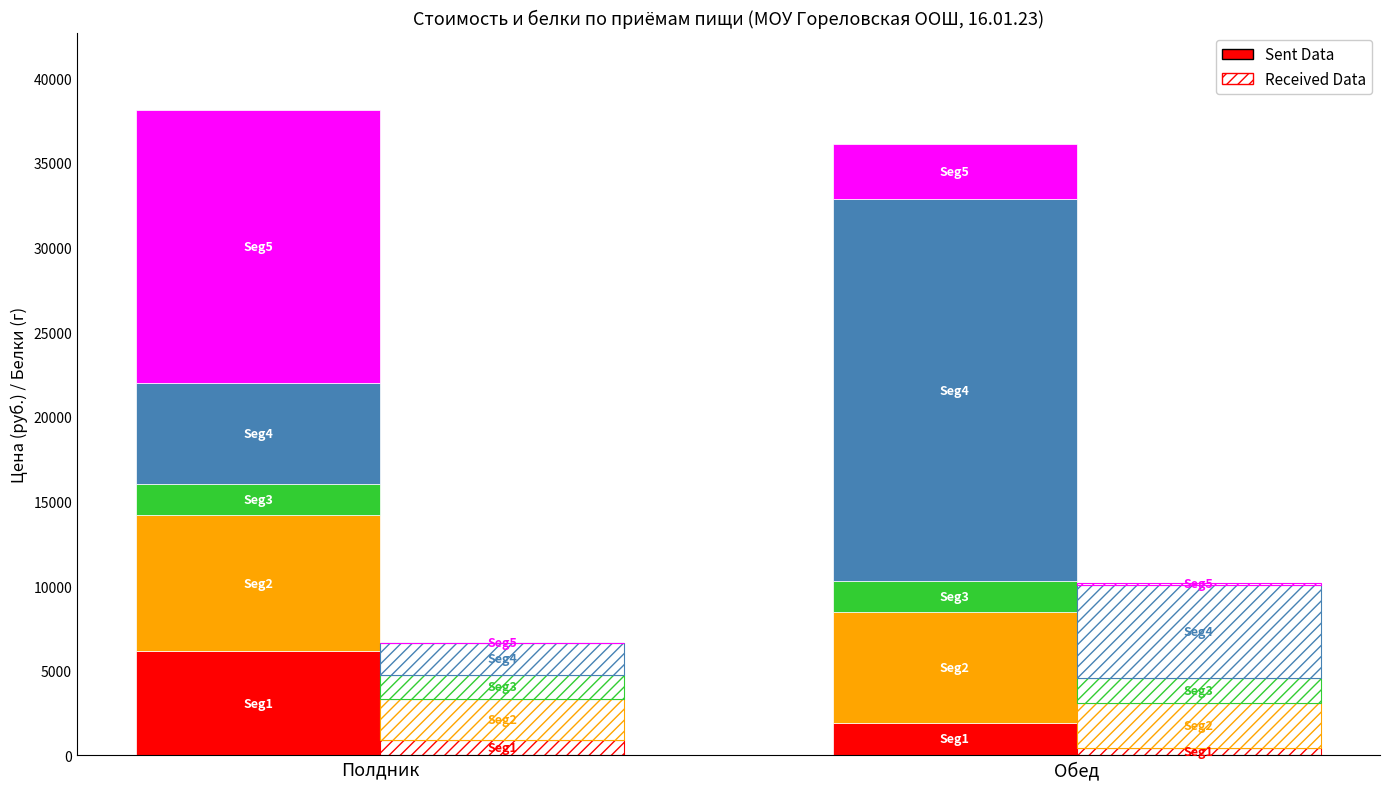

At which category does the chart reach its peak across all series?

Полдник